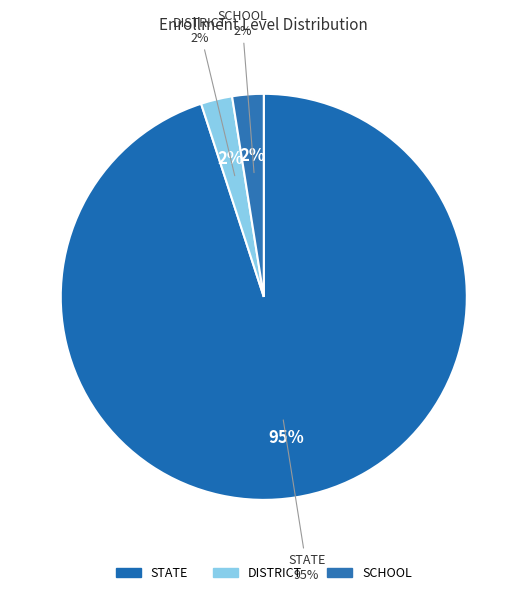

How many slices are in this pie chart?

3